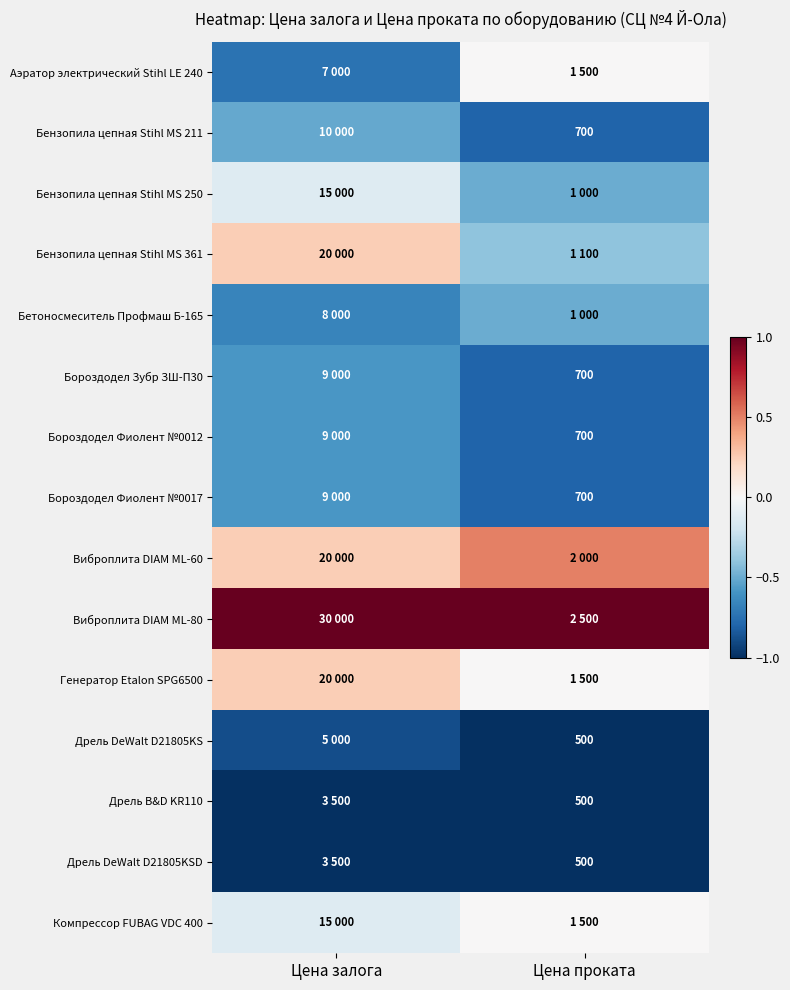

At which label does Бензопила цепная Stihl MS 361 reach its peak?

Цена залога